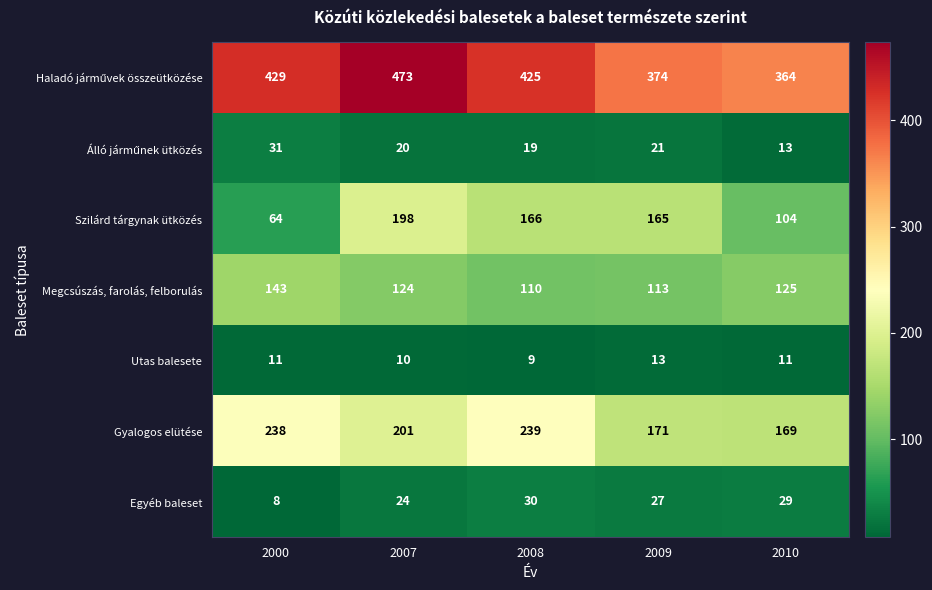

What is the difference between the Gyalogos elütése values at 2007 and 2000?

37